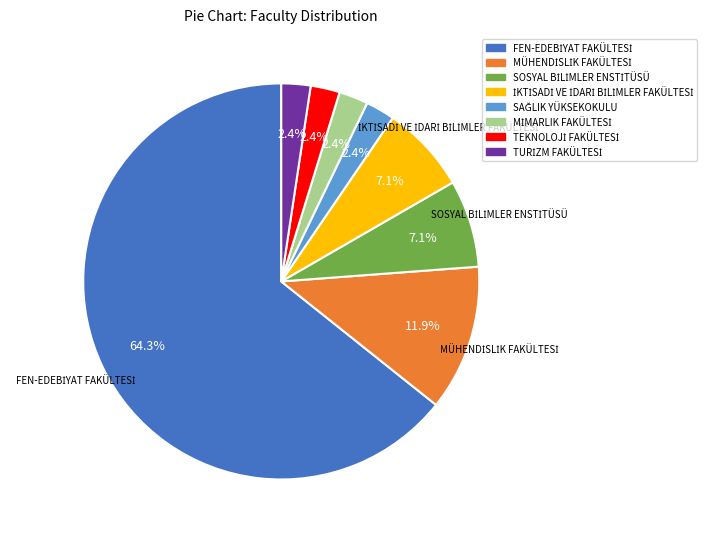

Is there any slice that represents more than half of the pie?

Yes